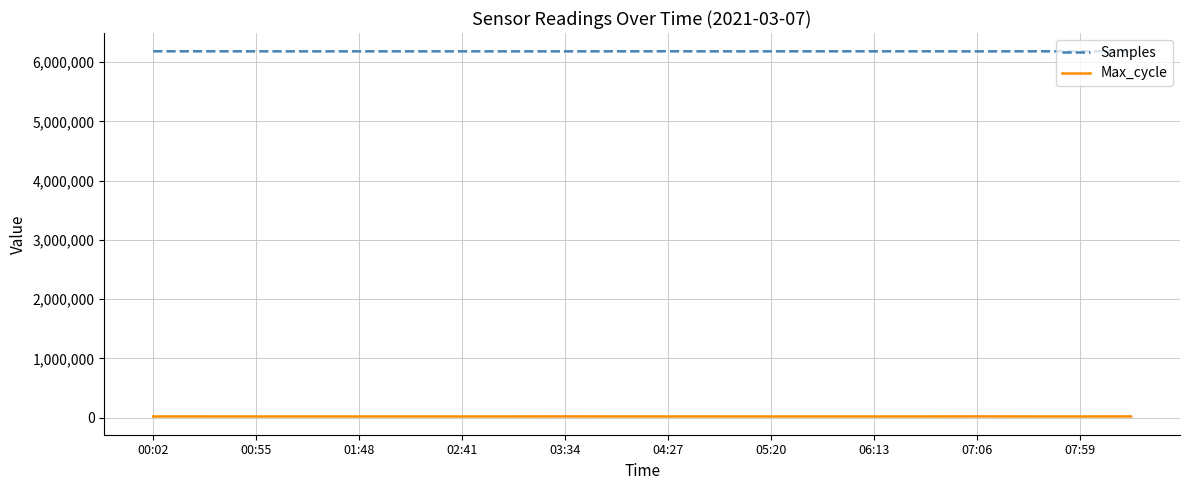

True or false: Samples and Max_cycle intersect in this chart.

False